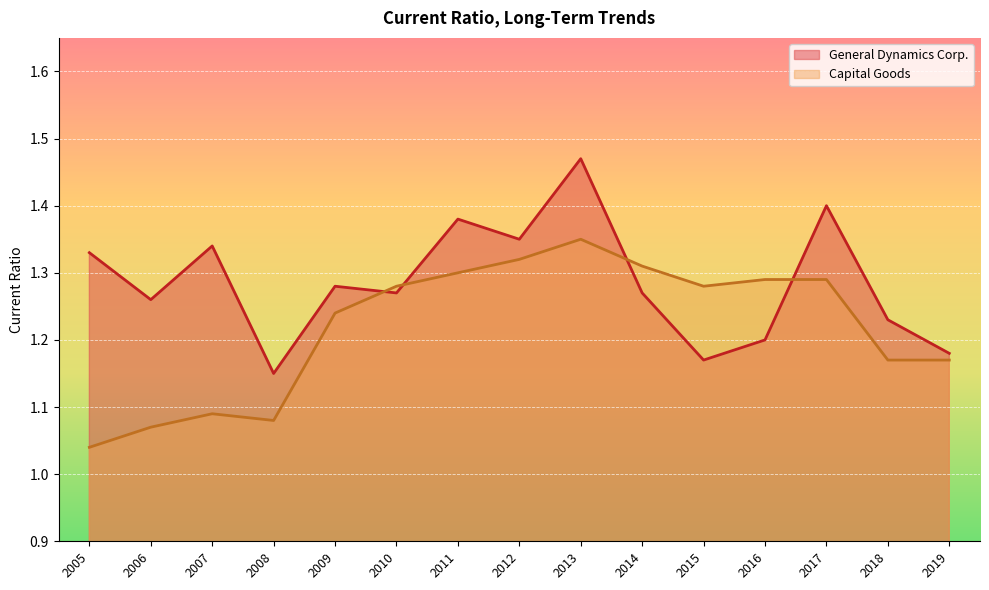

What is the value of the General Dynamics Corp. point at the 5th from the left?

1.3